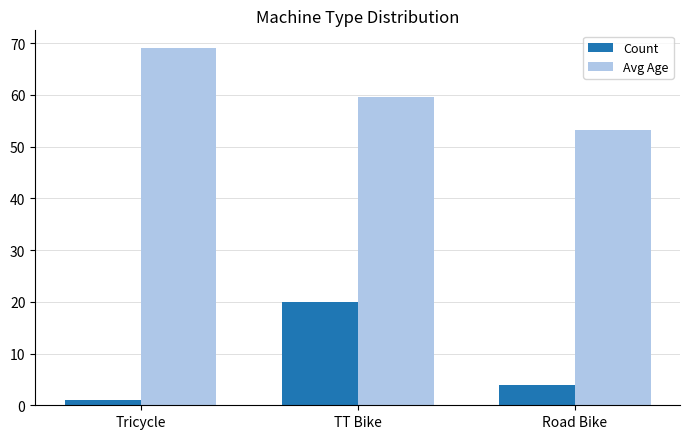

What position from the left is TT Bike?

2